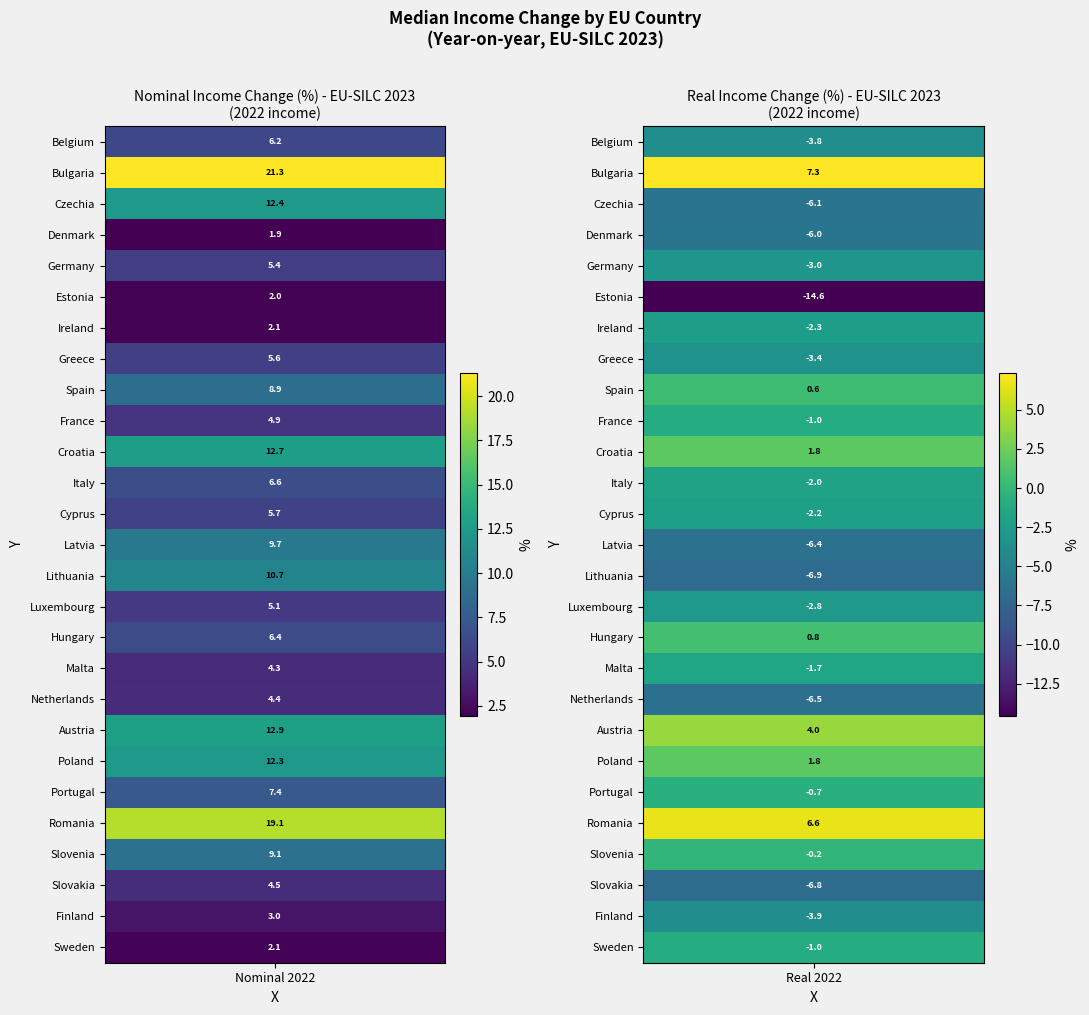

Between nominal_2022 and 6, which is larger?

nominal_2022